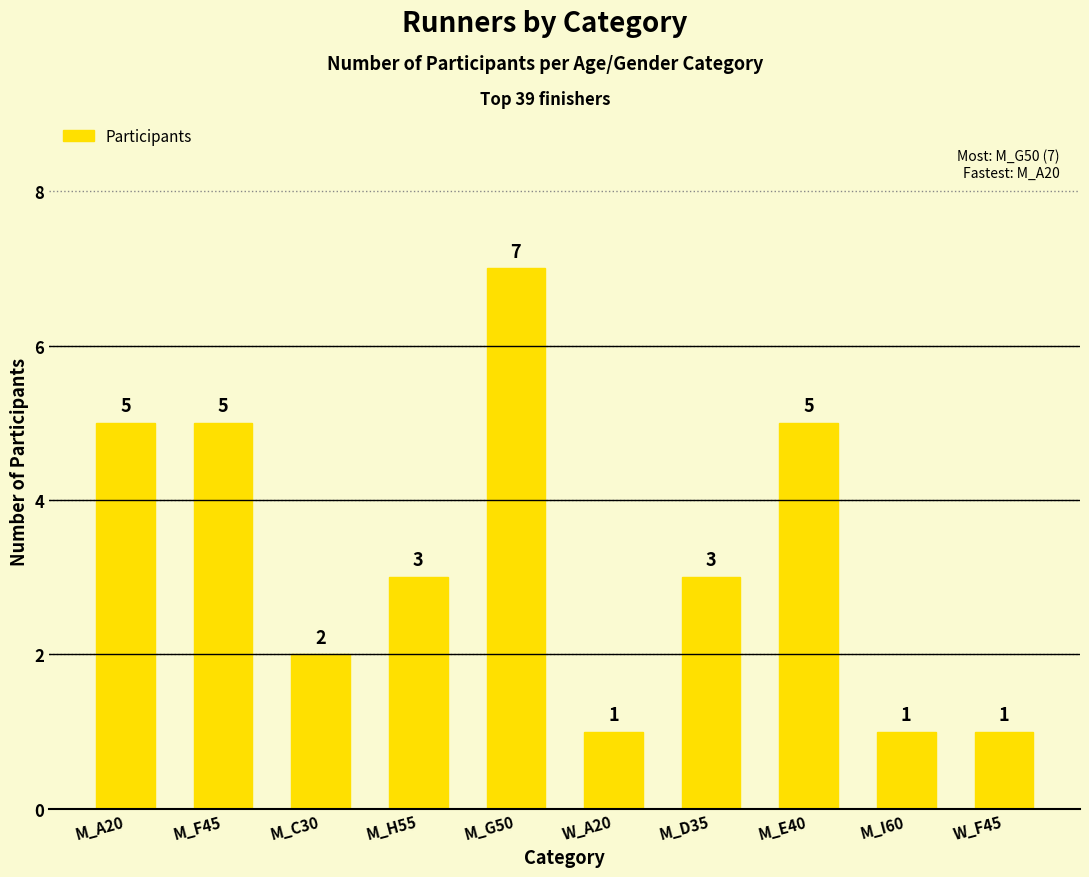

At which label does the data first exceed 3?

M_A20